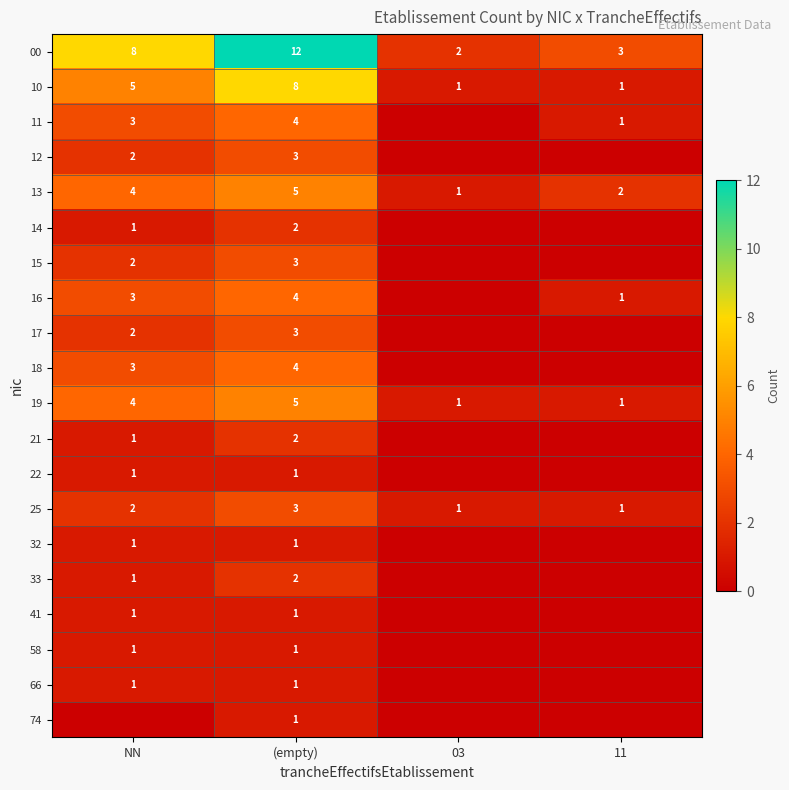

How many distinct data groups are displayed?

20